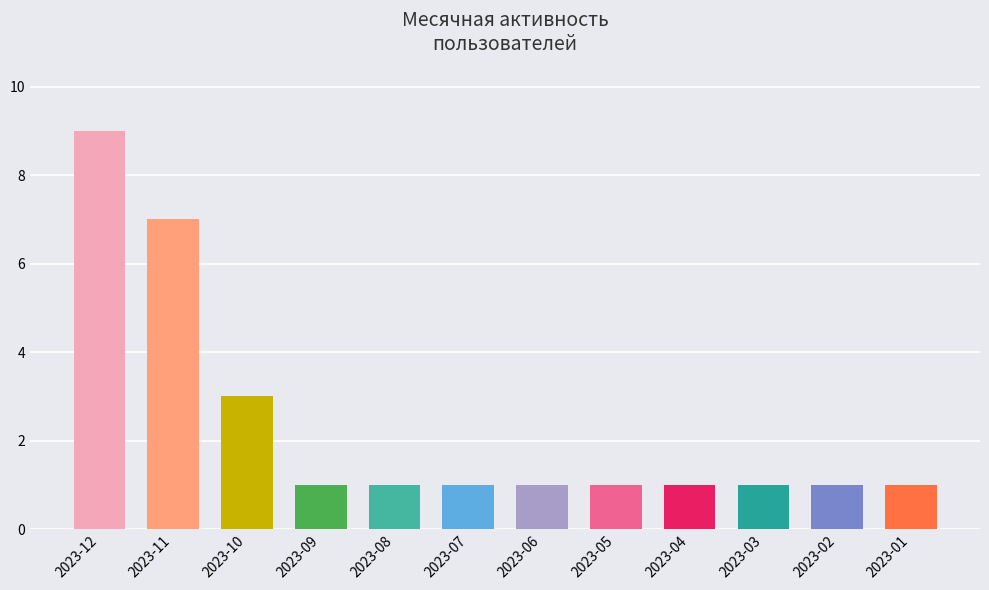

What is the change in value from 2023-10 to 2023-08?

-2